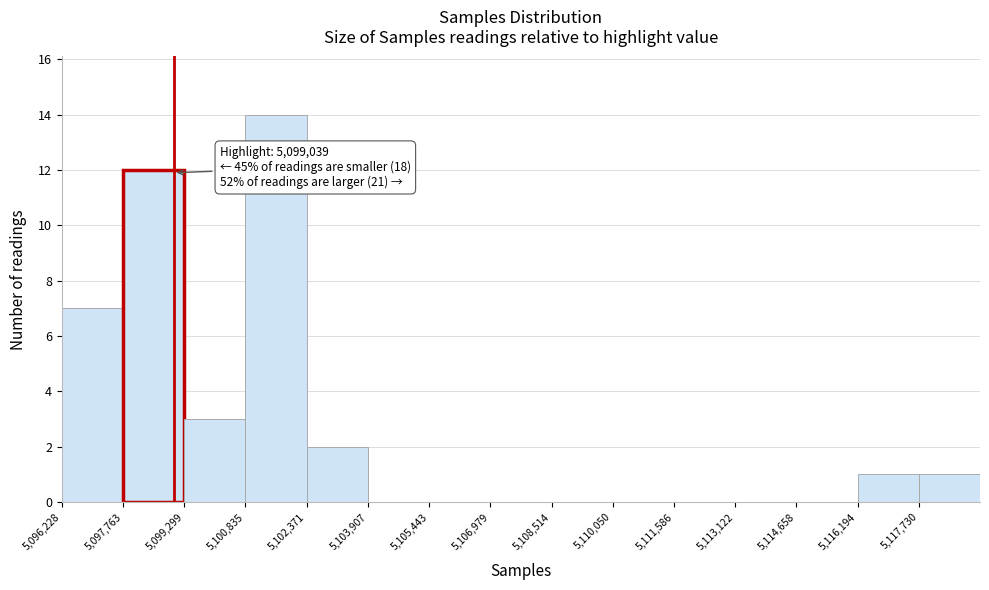

Which range on the x-axis has the tallest bar?

5100800 to 5102400